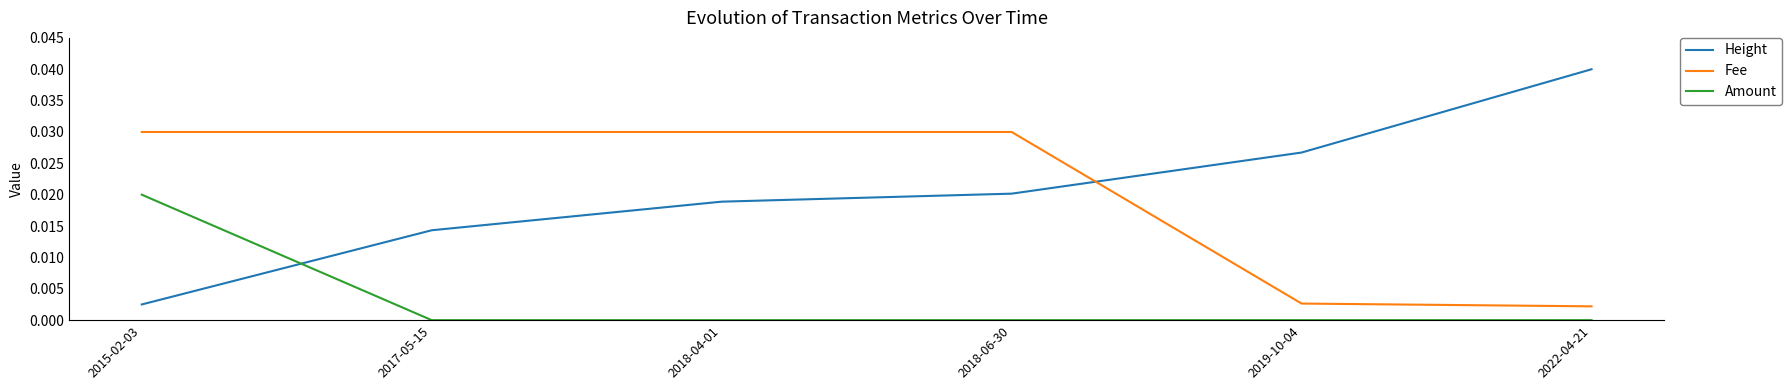

True or false: Height has more than 2 interior local peaks.

False